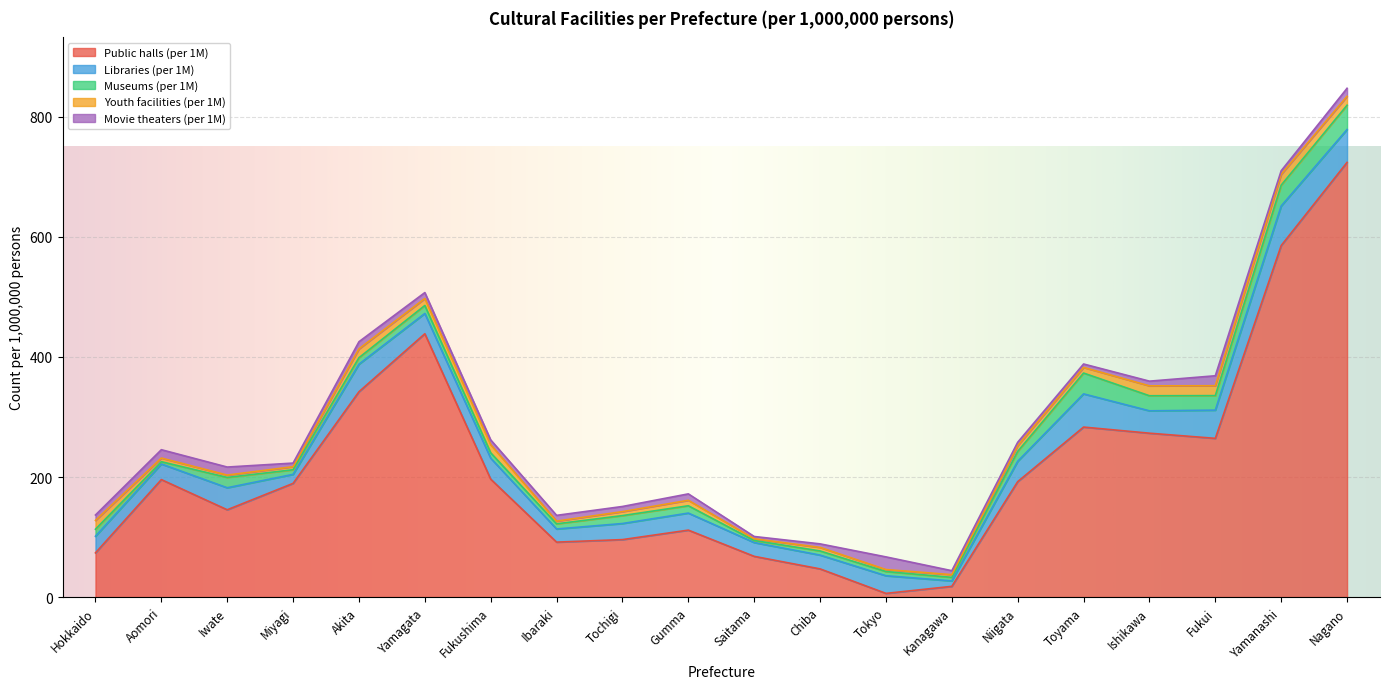

Read the Movie theaters (per 1M) value at Yamanashi.

6.0